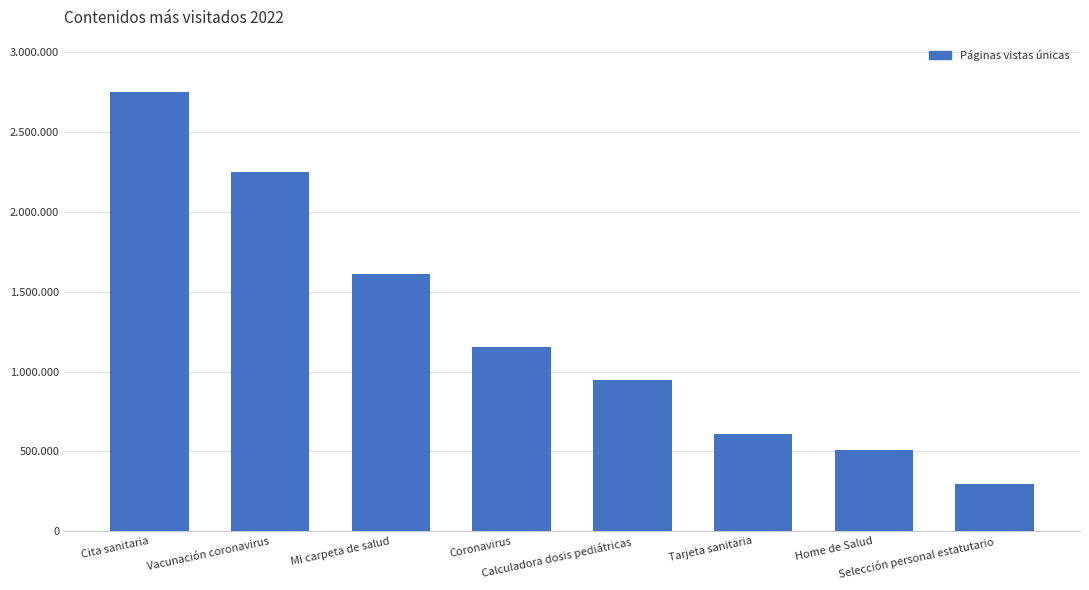

Which has a higher value, Tarjeta sanitaria or Mi carpeta de salud?

Mi carpeta de salud